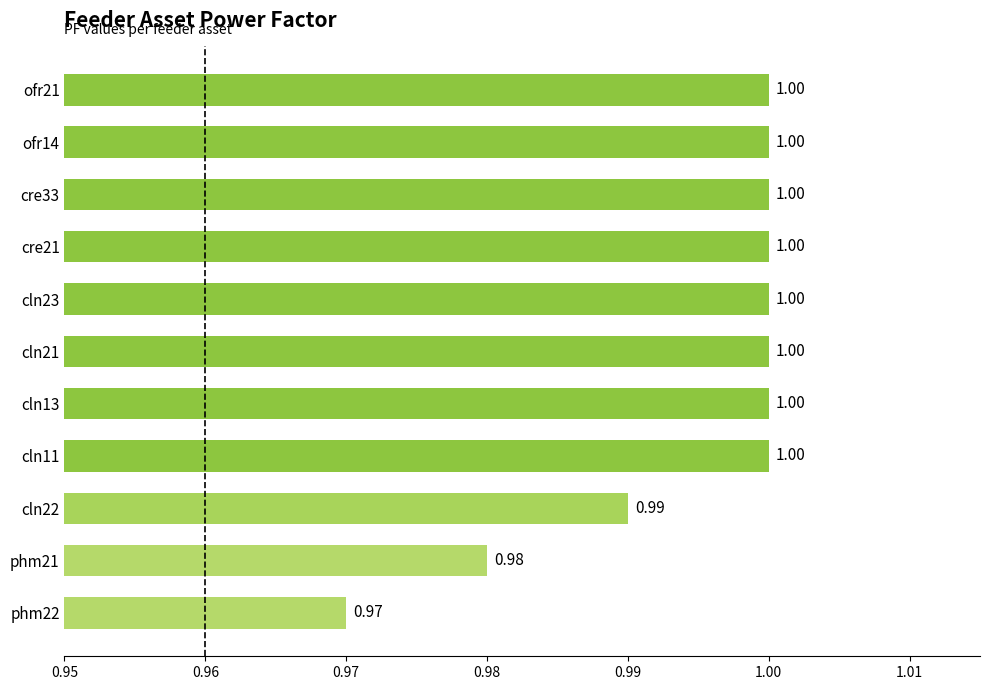

What is the minimum value shown in the chart?

1.0